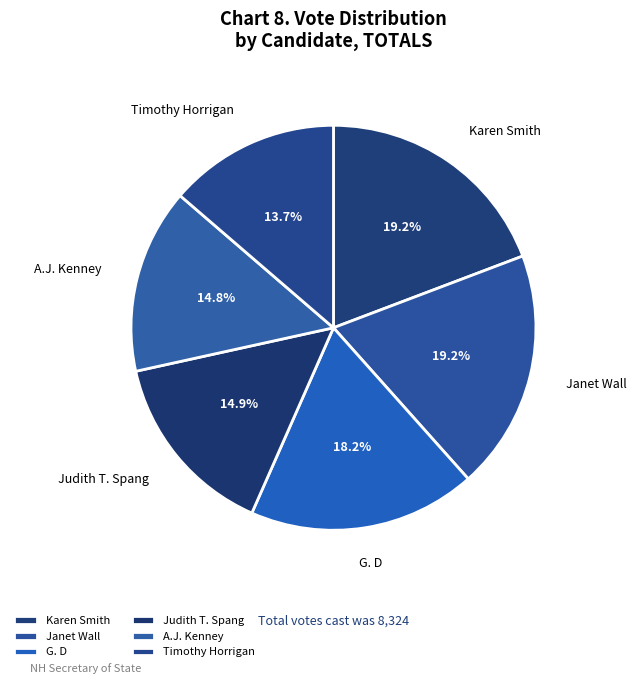

What is the smallest slice in the pie chart?

Timothy Horrigan